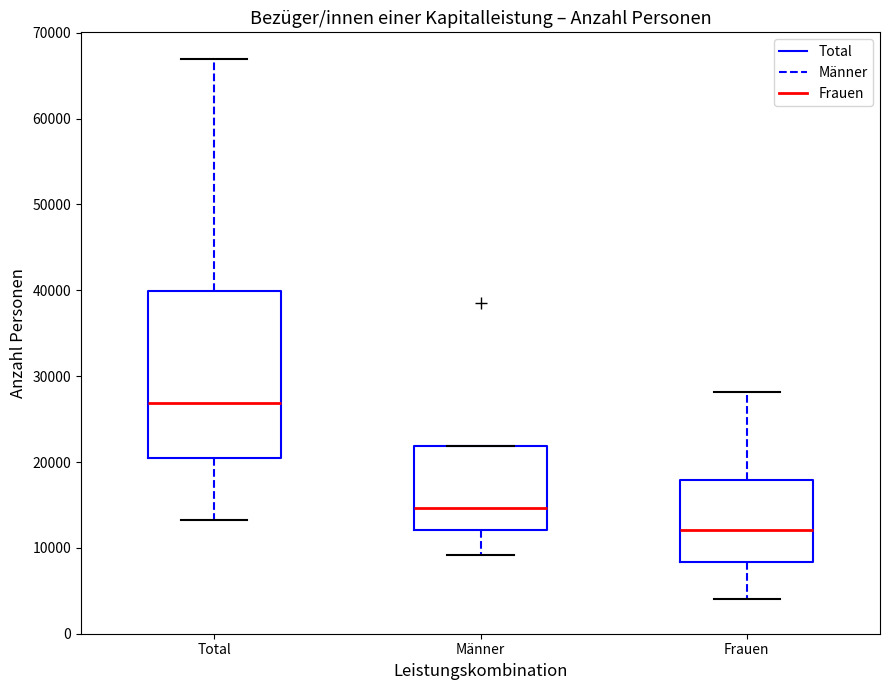

Reading left to right, transcribe this box plot: for each box, give where its median line is, the range the box spans, and where its two whiskers end, as read against the y-axis. The values are not printed on the chart, so give them approximately, as read against the axis.

Total: median 27000, box 20000 to 40000, whiskers 13000 to 67000
Männer: median 15000, box 12000 to 22000, whiskers 9000 to 22000
Frauen: median 12000, box 8000 to 18000, whiskers 4000 to 28000